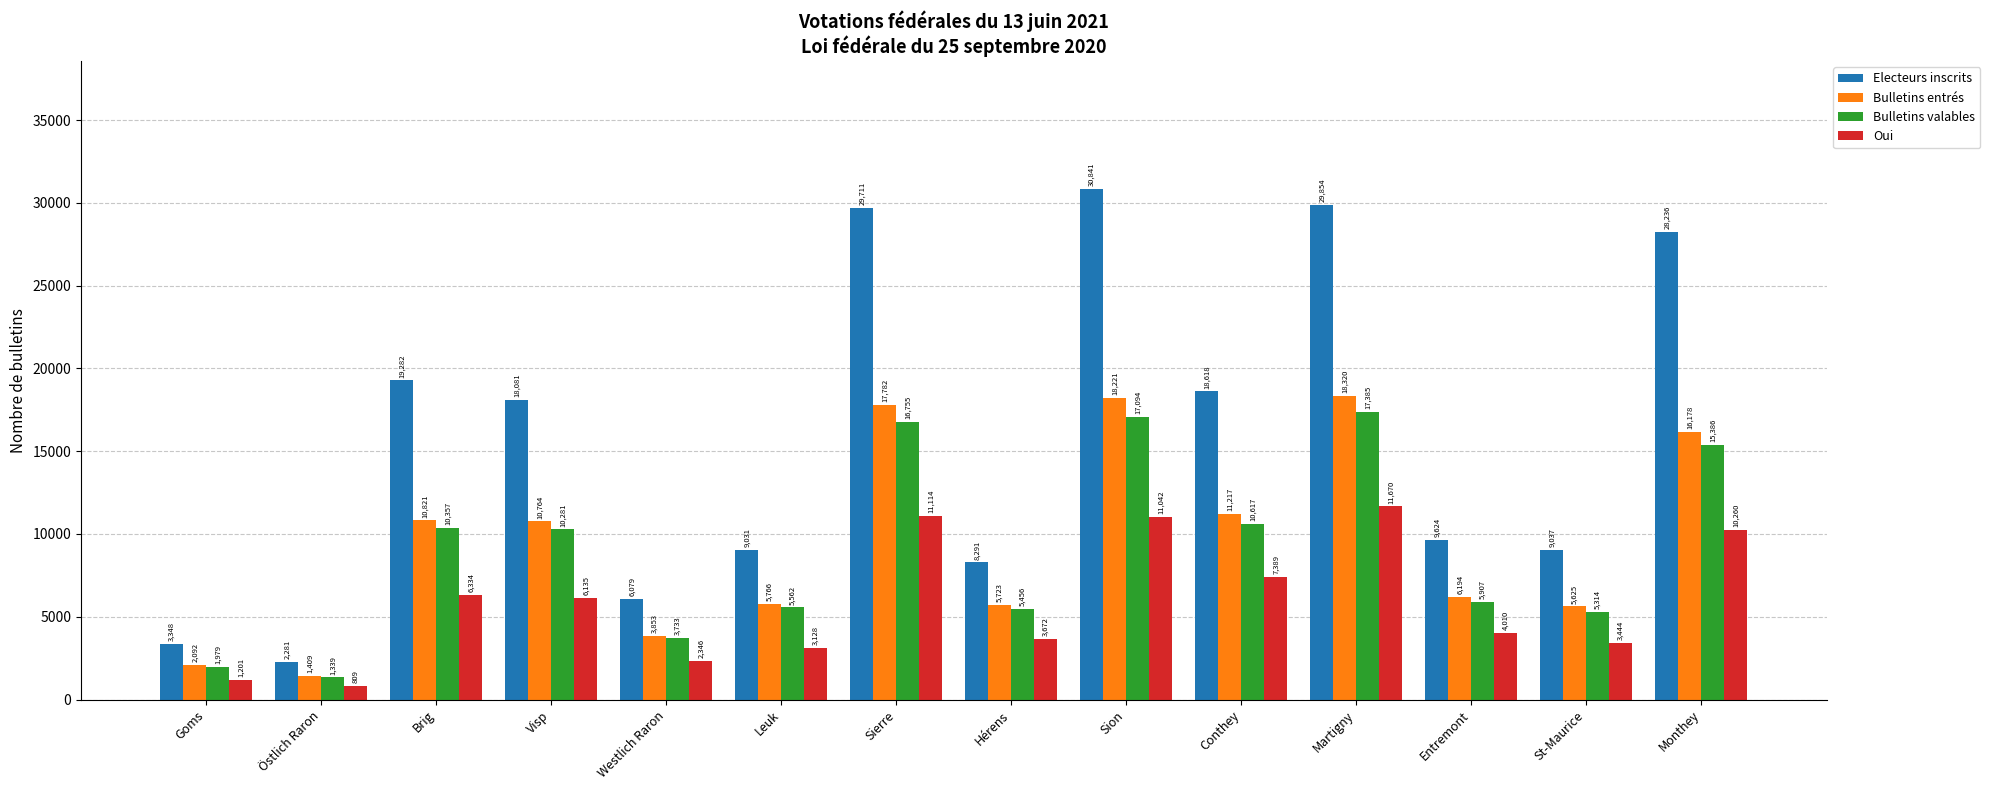

What is the sum of the Electeurs inscrits values at Brig and Östlich Raron?

21563